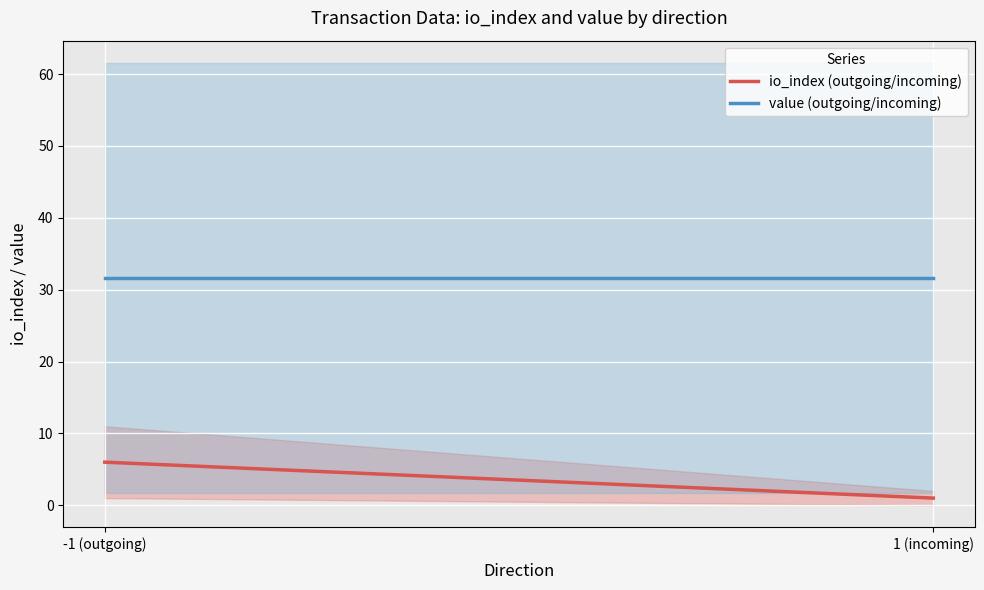

Rank the series by their average value, from lowest to highest.

io_index (outgoing/incoming), value (outgoing/incoming)